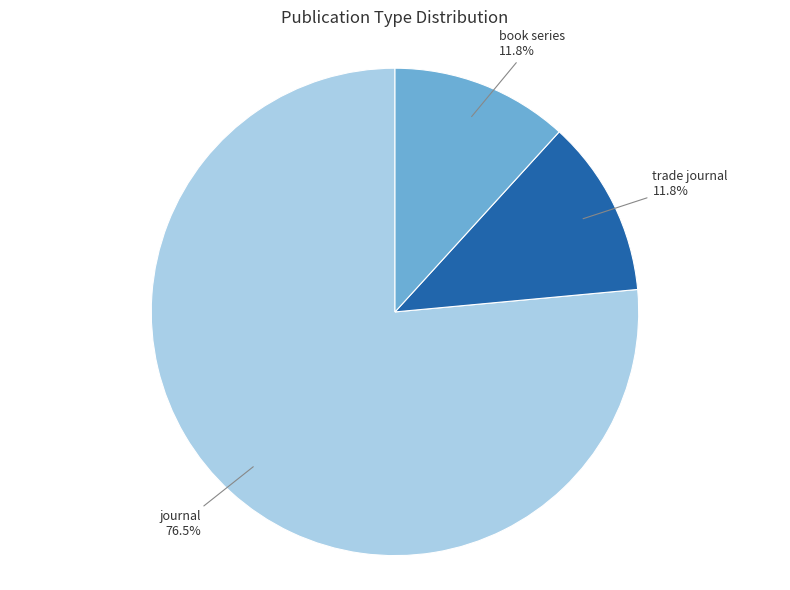

How many segments does this pie chart have?

3